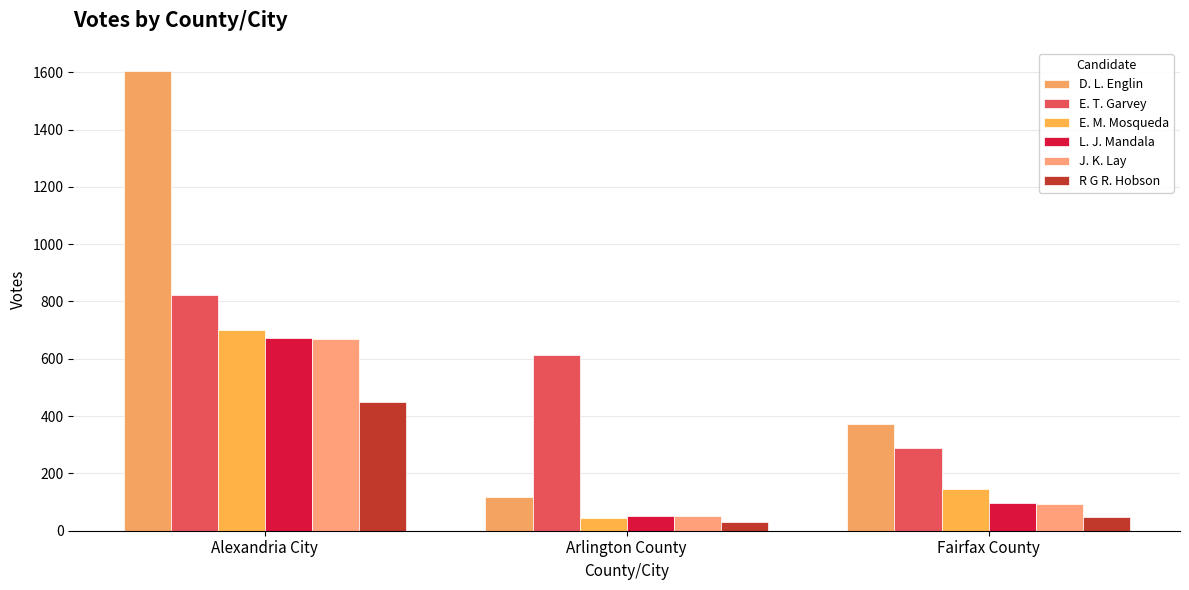

Is it true that E. M. Mosqueda equals 45 at Arlington County?

True